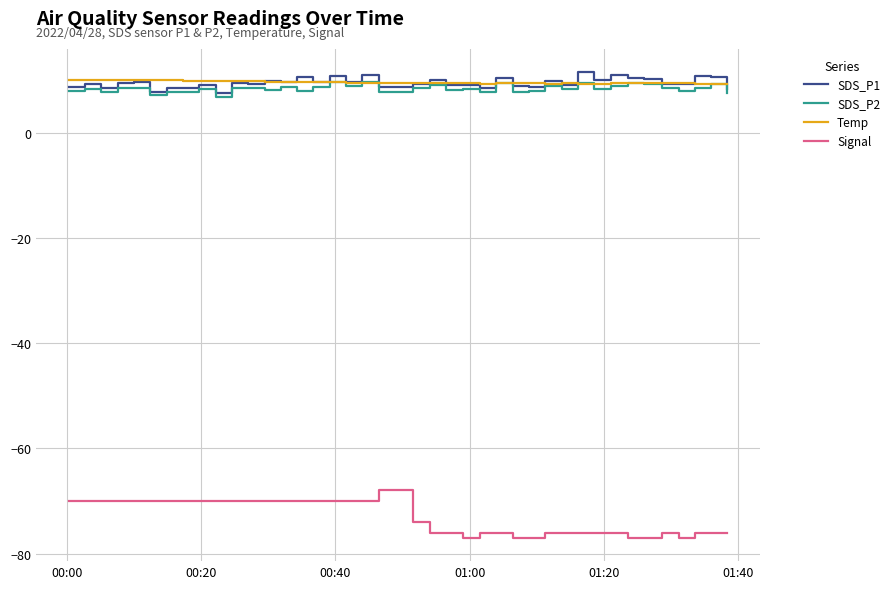

True or false: Signal and SDS_P2 cross at least once.

False